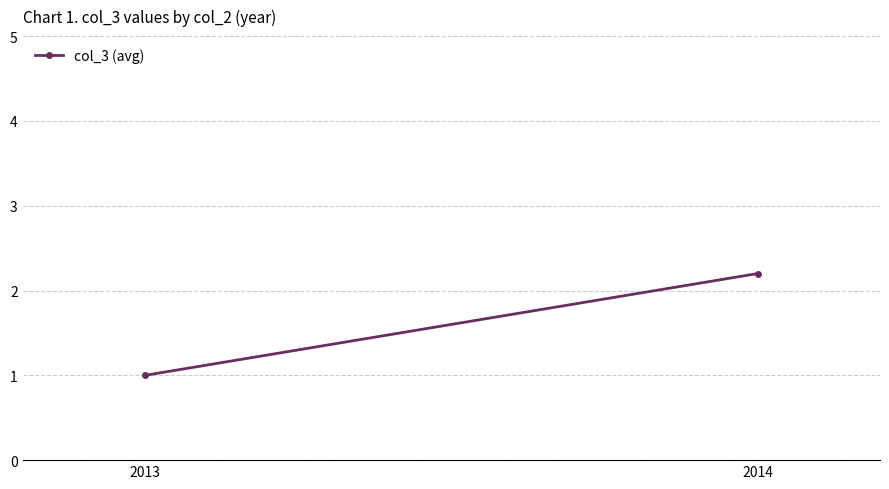

What is the maximum value shown in the chart?

2.2